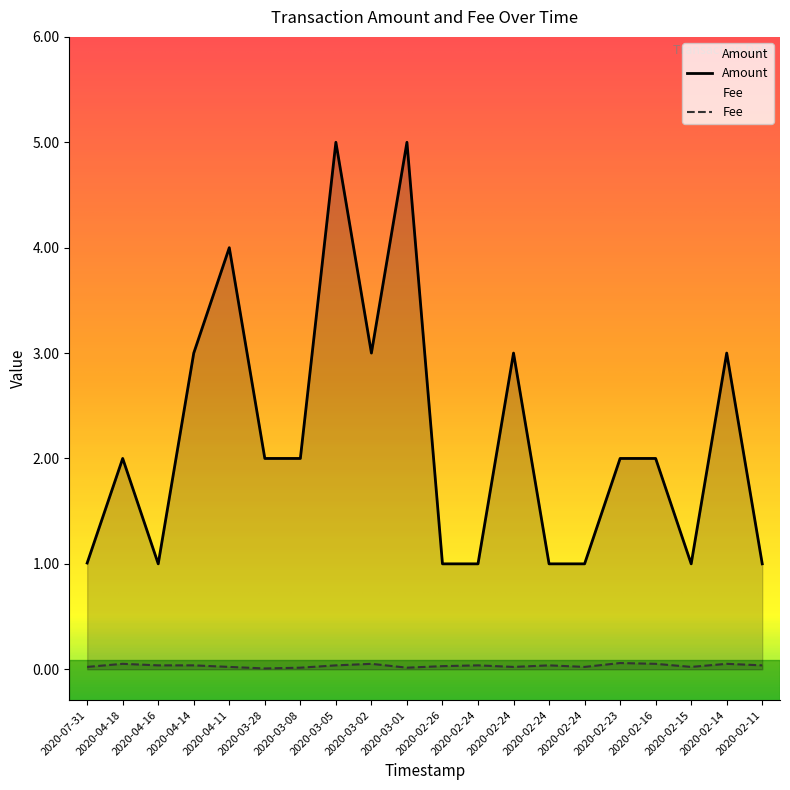

What are all the series names shown in the legend?

Amount, Fee